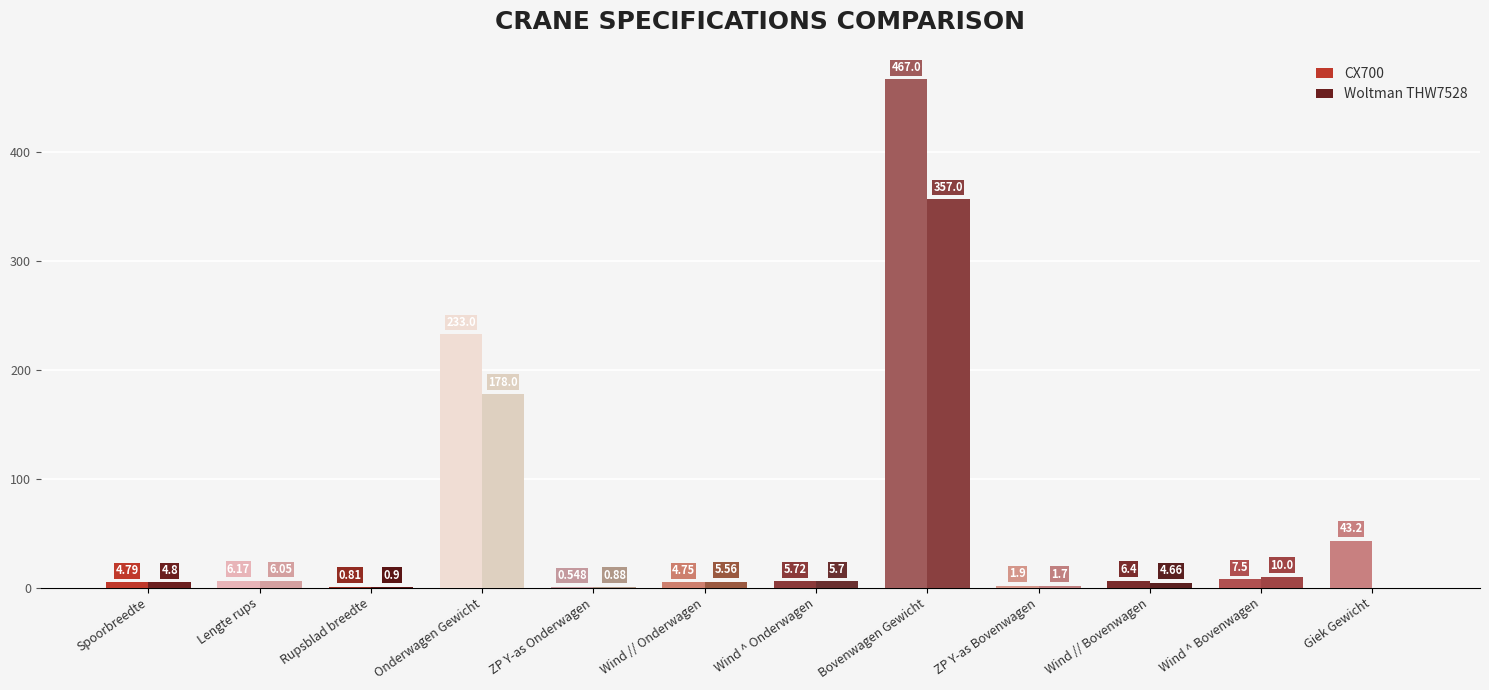

Between Lengte rups and Onderwagen Gewicht, which series saw the biggest shift?

CX700